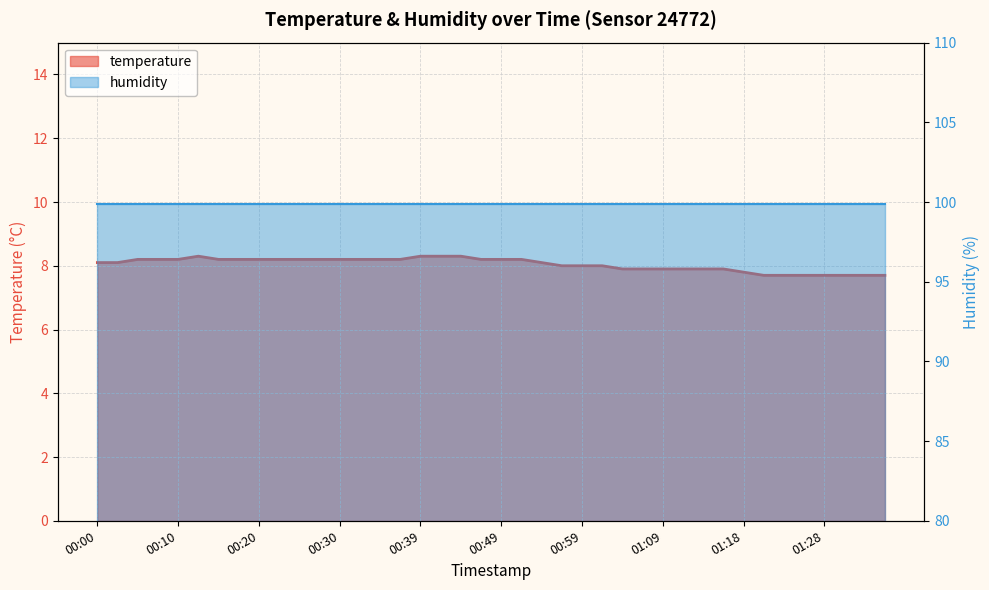

What is the difference between the maximum and second lowest values?

0.6